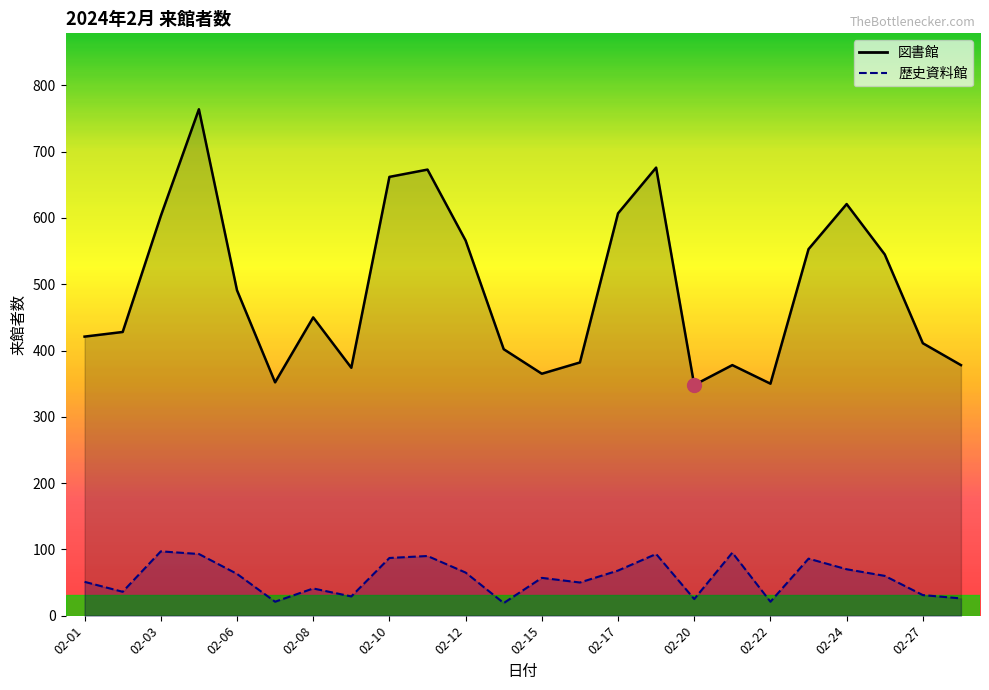

What are all the series names shown in the legend?

歴史資料館, 図書館